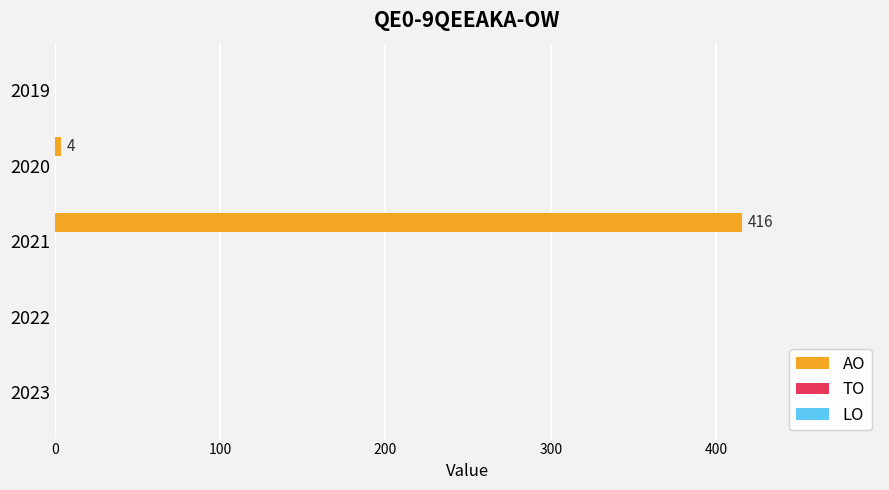

Between 2022 and 2021, which is larger?

2021